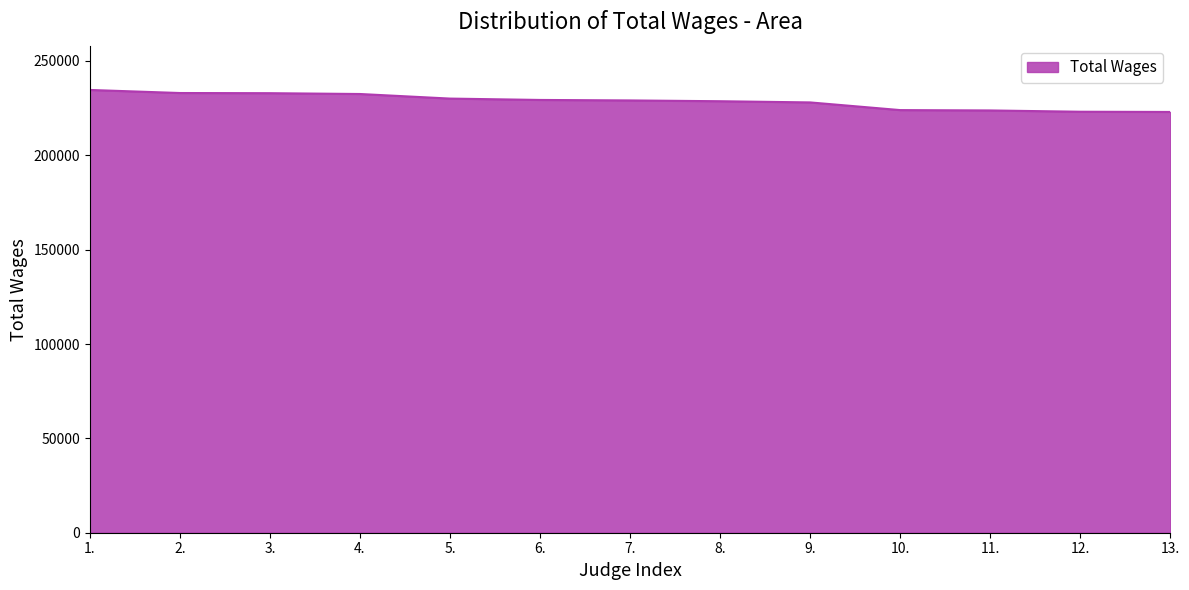

What is the minimum value shown in the chart?

222981